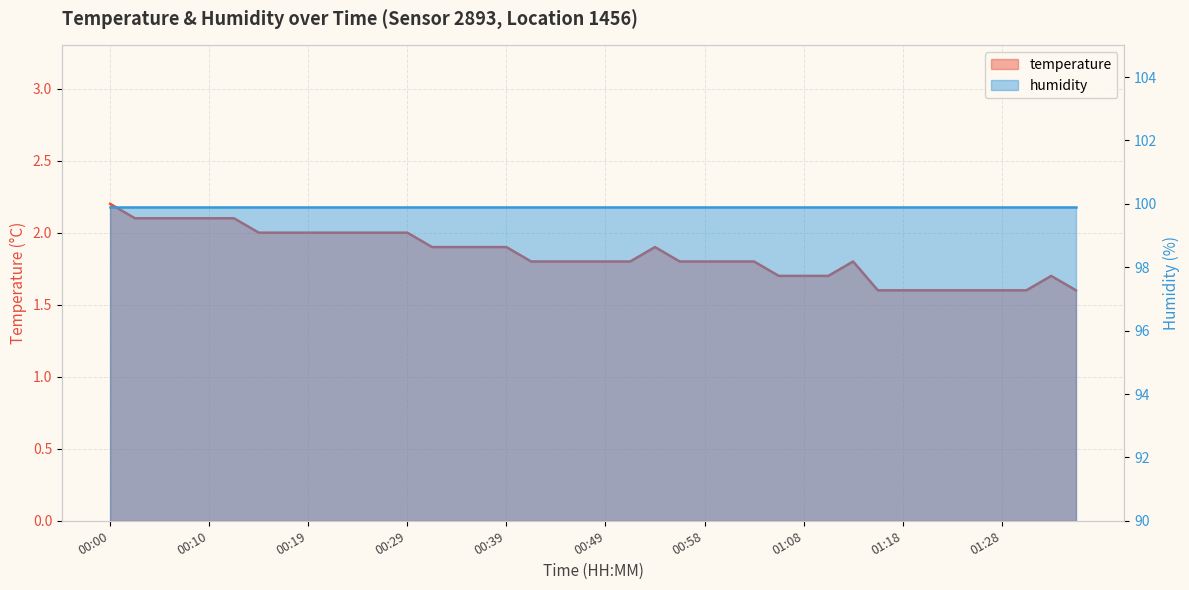

Rank the categories by value from highest to lowest.

00:00, 00:02, 00:05, 00:07, 00:10, 00:12, 00:15, 00:17, 00:19, 00:22, 00:24, 00:27, 00:29, 00:32, 00:34, 00:37, 00:39, 00:53, 00:41, 00:44, 00:46, 00:49, 00:51, 00:56, 00:58, 01:01, 01:03, 01:13, 01:06, 01:08, 01:11, 01:32, 01:15, 01:18, 01:20, 01:23, 01:25, 01:28, 01:30, 01:35